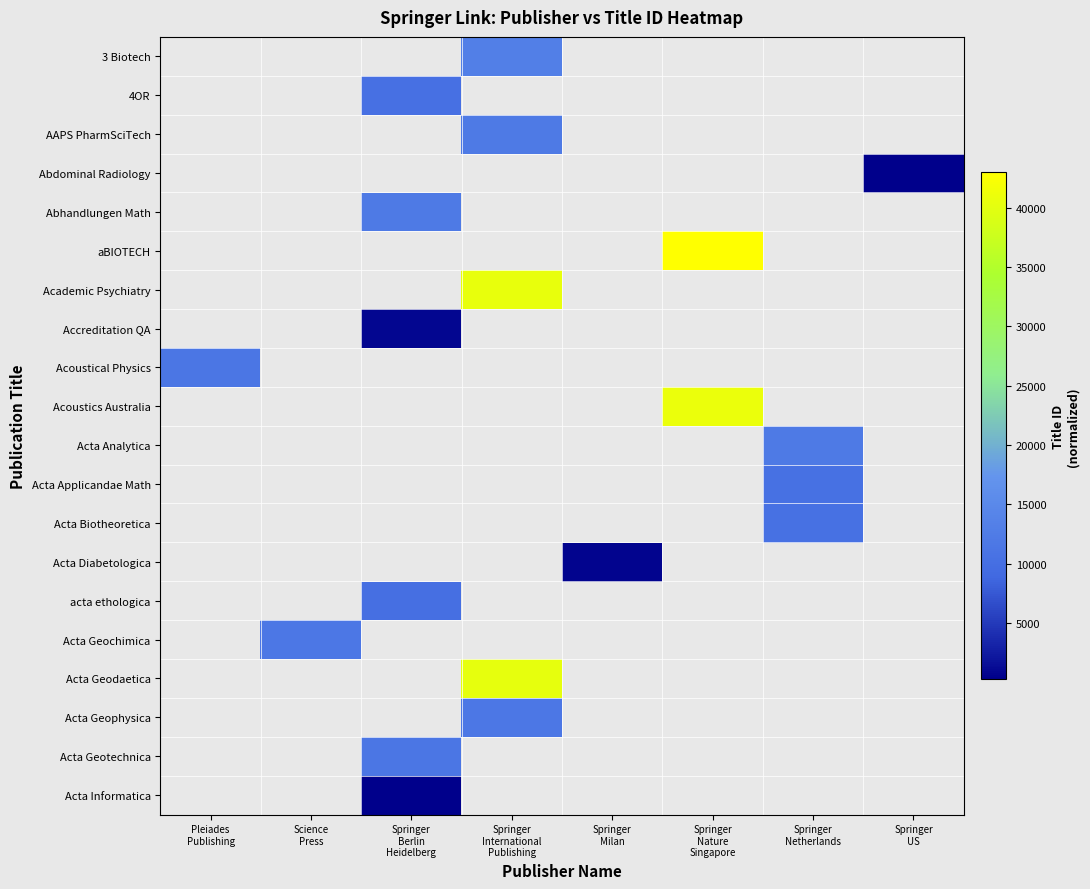

What is the difference between the highest and lowest values at Springer
International
Publishing?

28996.0